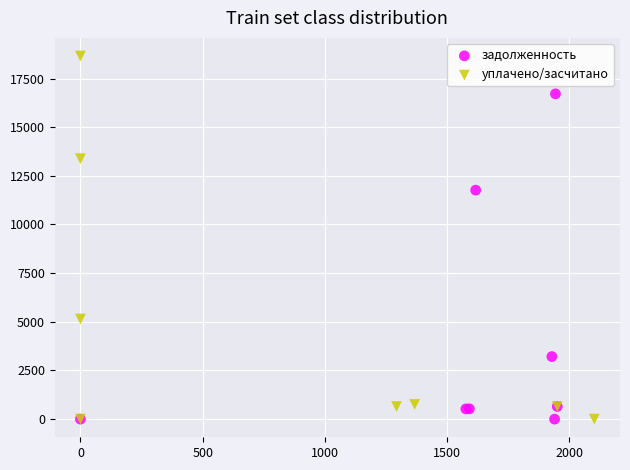

Which series contains the highest Y value?

уплачено/засчитано